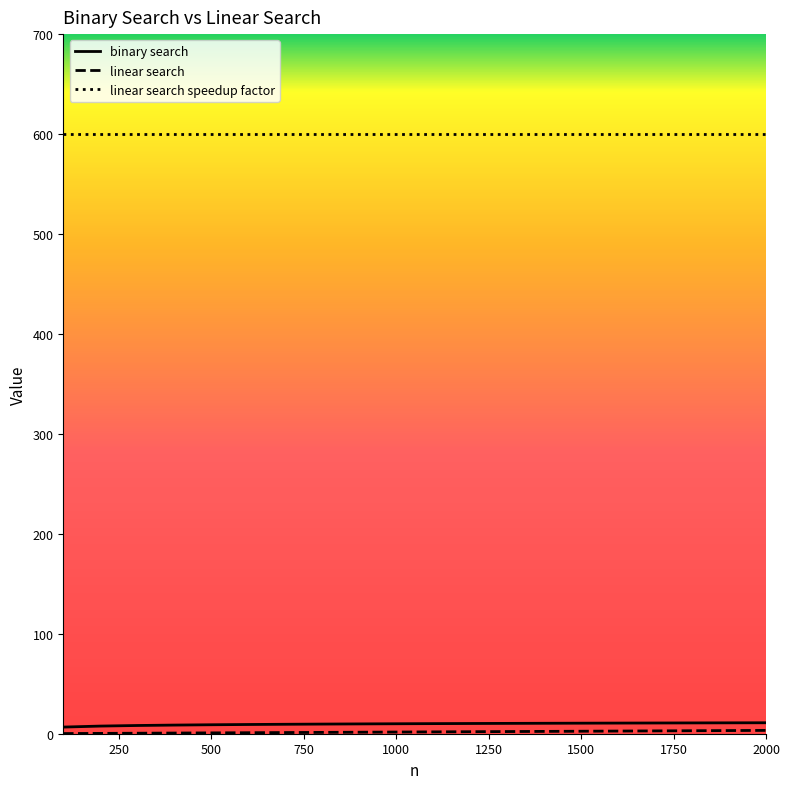

Is this an area chart (filled region under the line)?

No